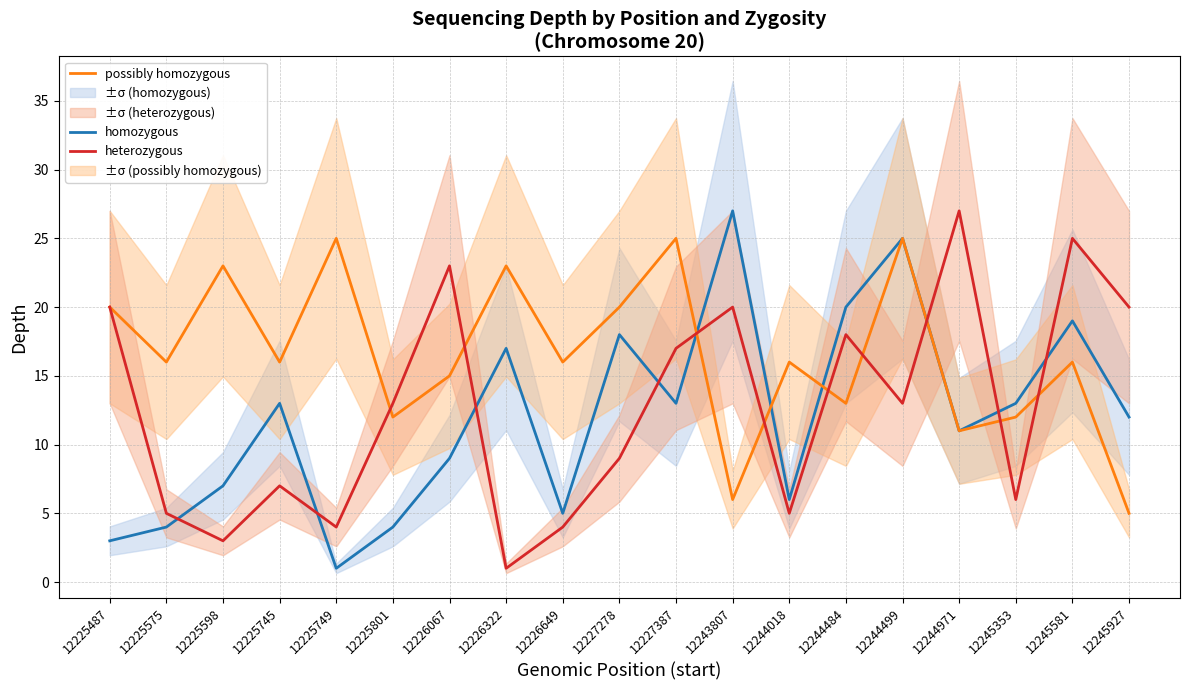

What is the average value of the possibly homozygous series?

17